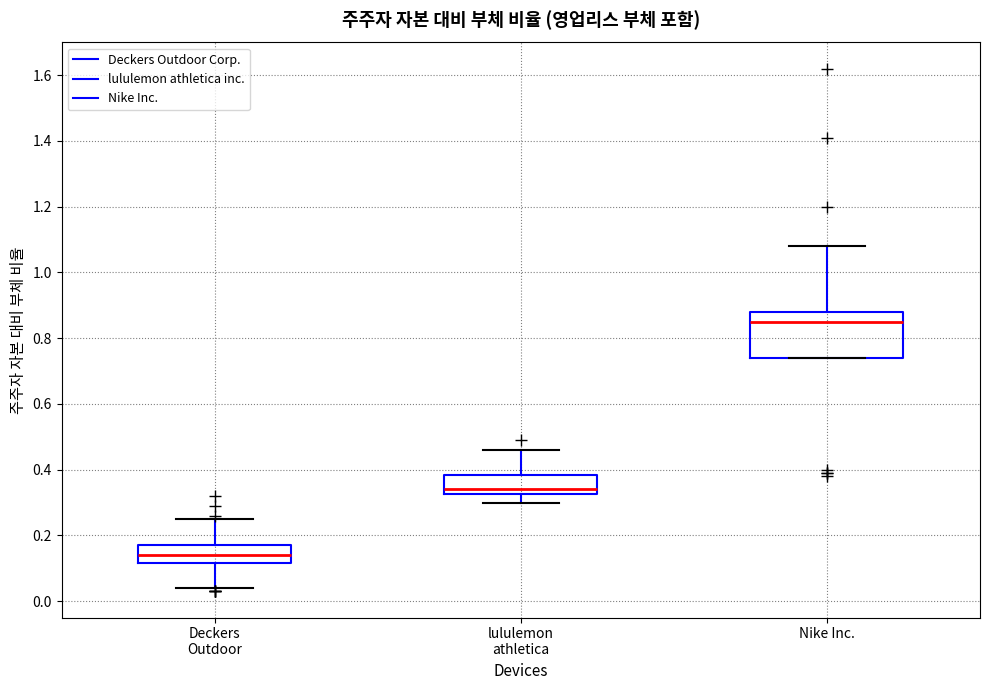

Which box's median line is the highest?

Nike Inc.